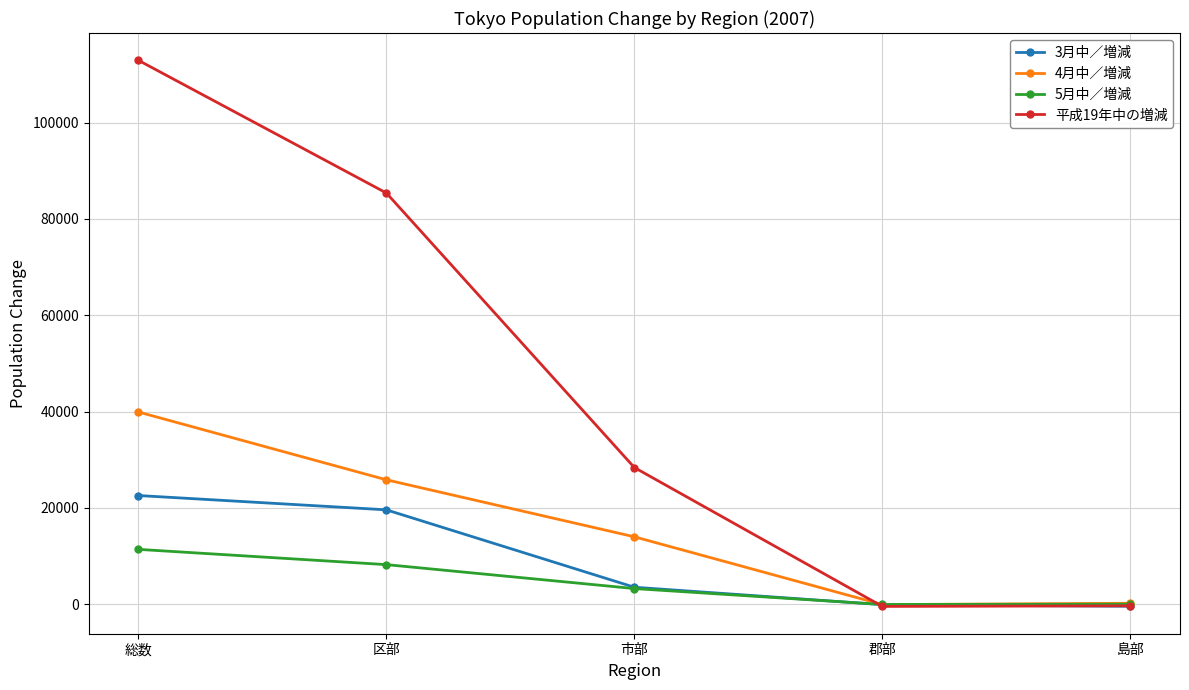

Where is the first local minimum for 5月中／増減?

郡部